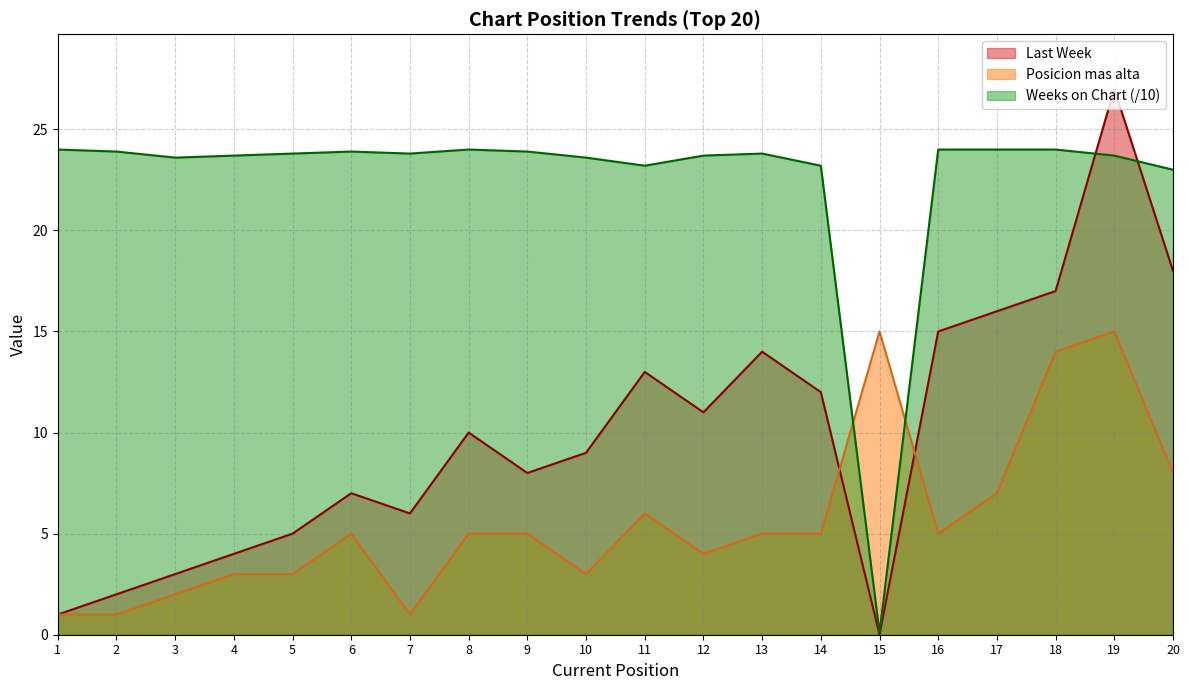

How many interior local valleys does the Posicion mas alta series have?

4